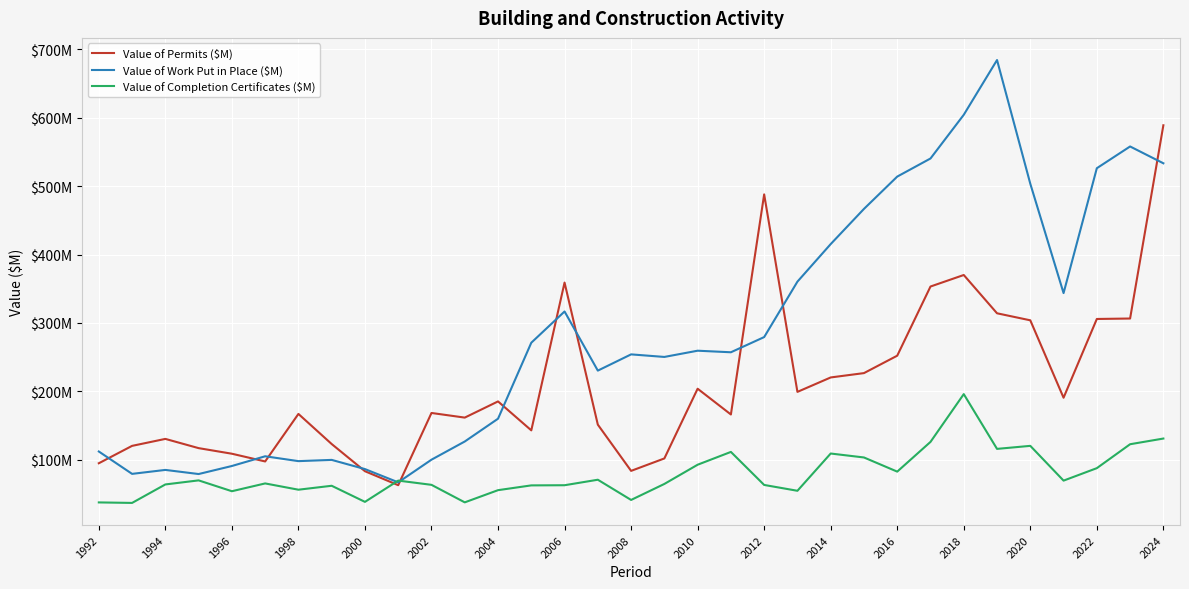

What is the value of the Value of Permits ($M) point at the 10th from the left?

62.8